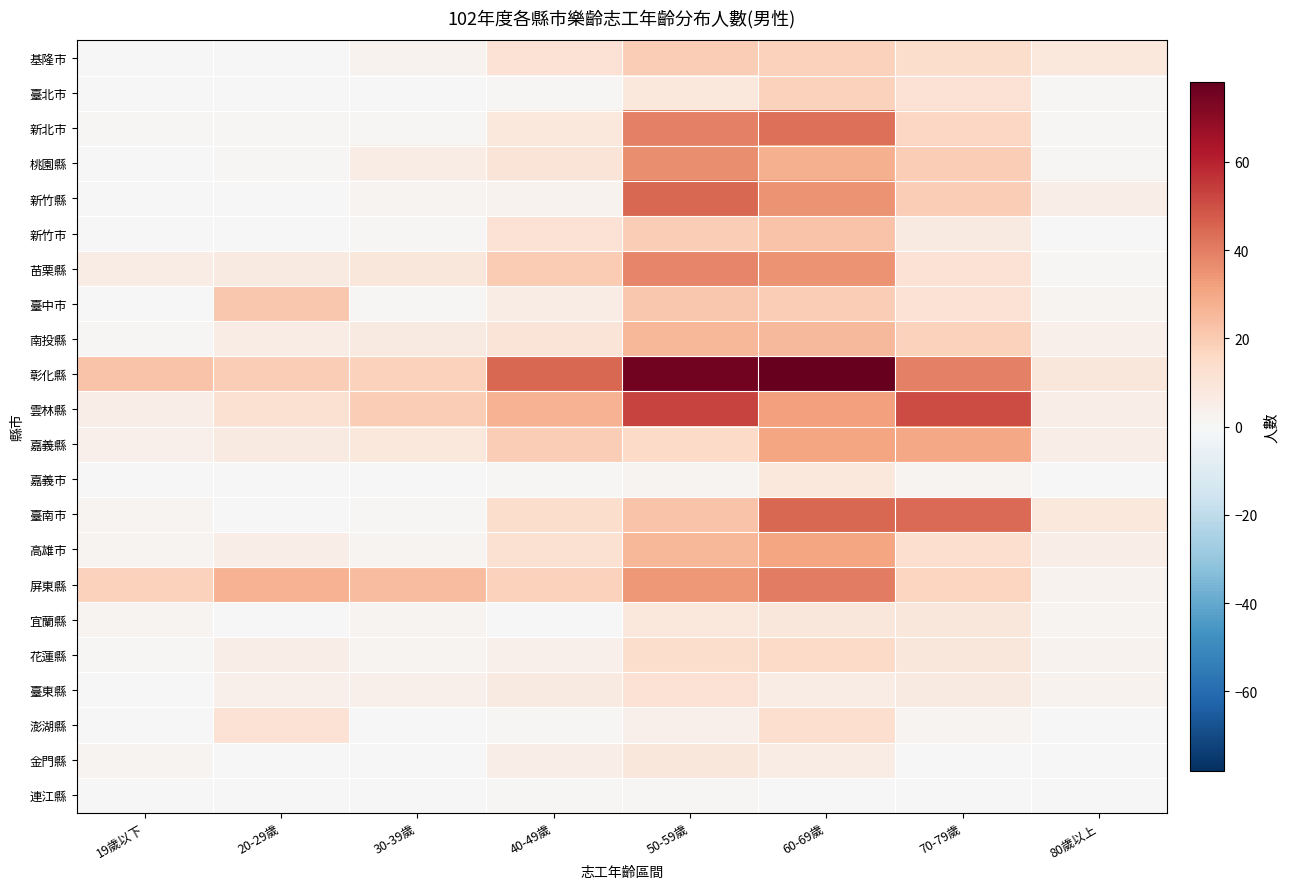

Which series has the largest total across all categories?

彰化縣